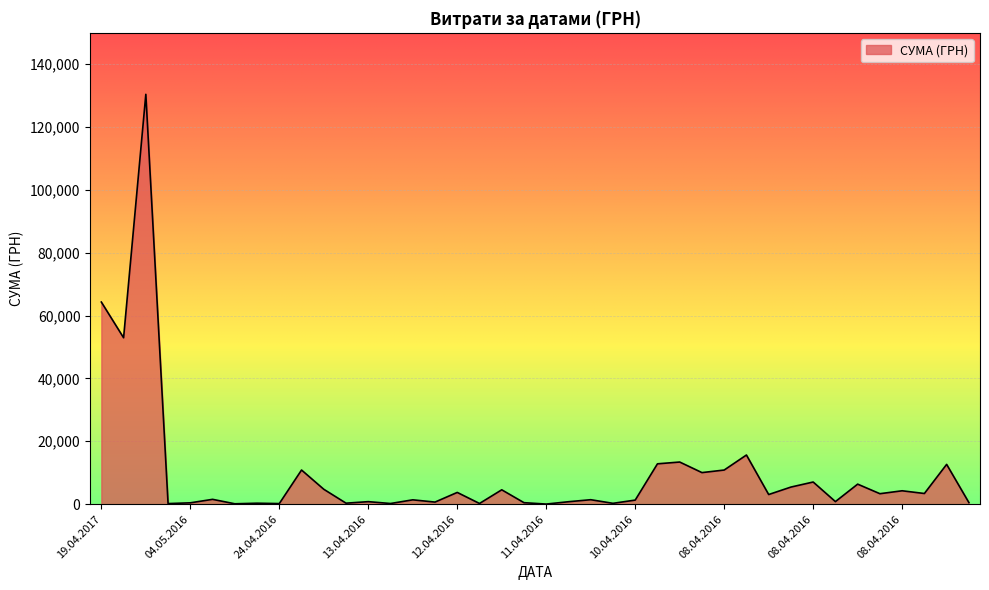

What is the difference between the maximum and minimum values?

130357.3